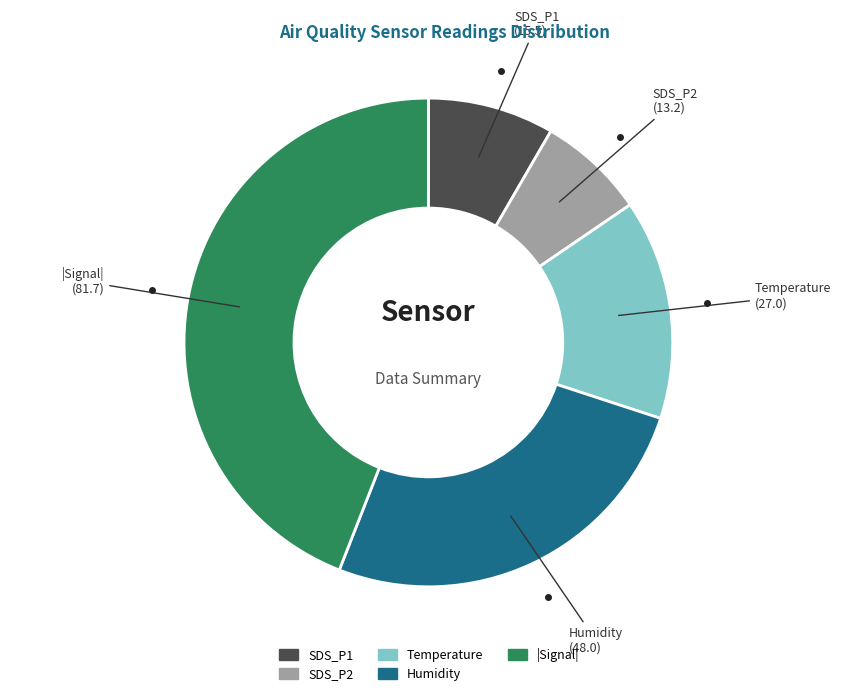

How many slices are in this pie chart?

5